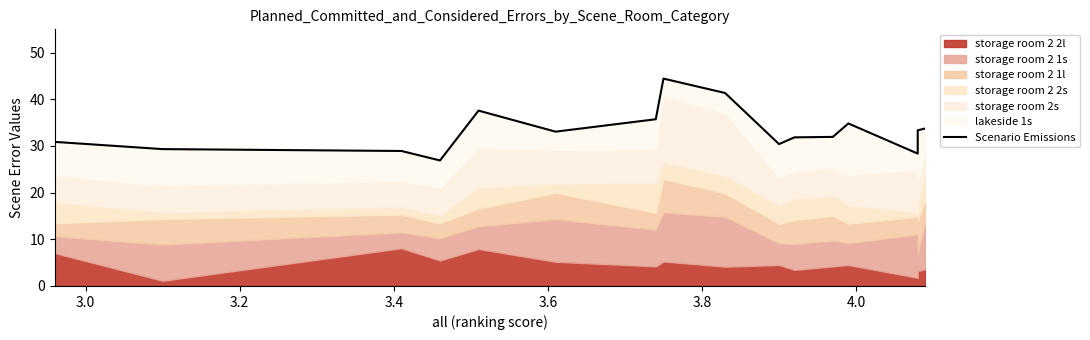

True or false: there are more than 0 points higher than both neighbors.

True